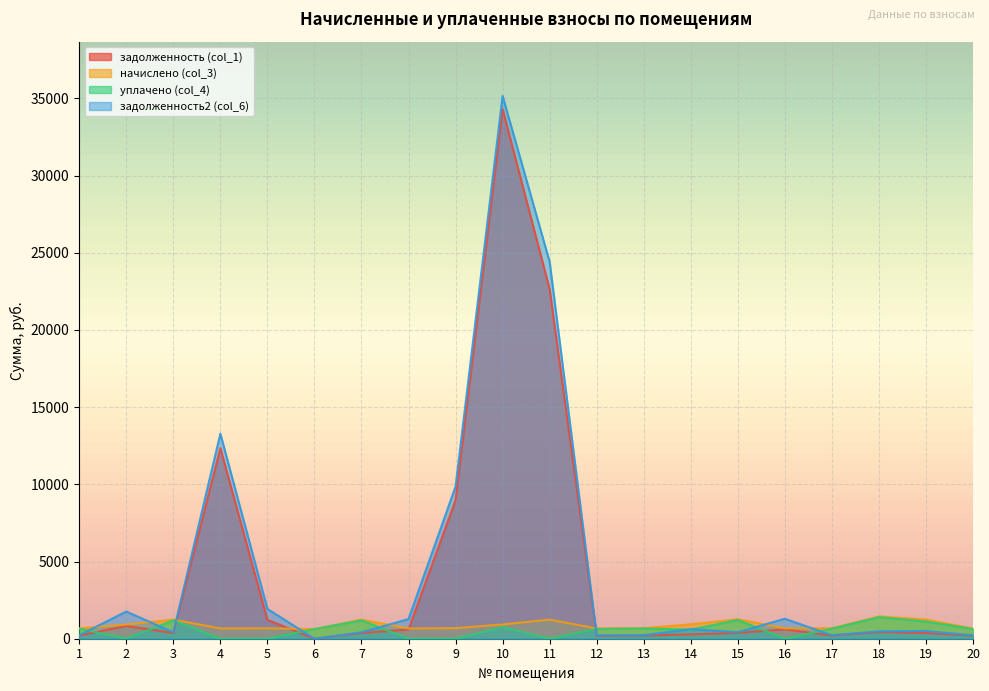

Rank the categories by задолженность2 (col_6) value from highest to lowest.

10, 11, 4, 9, 5, 2, 16, 8, 14, 19, 18, 15, 7, 3, 13, 17, 1, 12, 20, 6